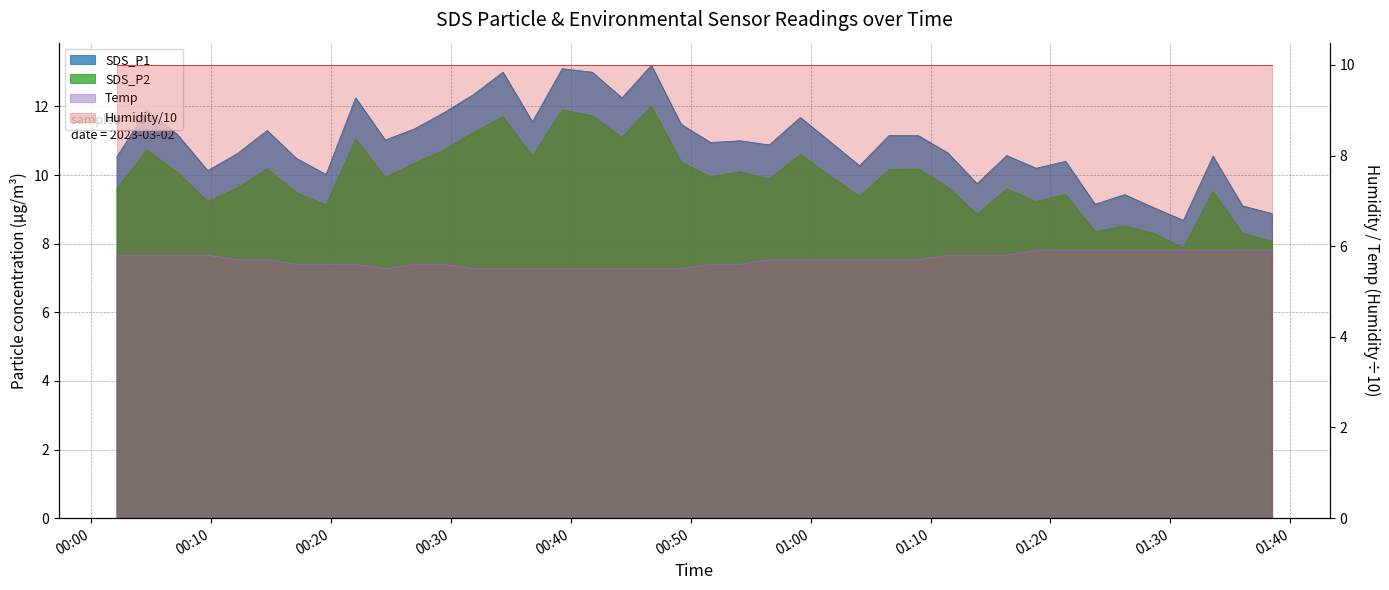

Is it true that SDS_P2 equals 9.1 at 2023/03/02 00:19:37?

True